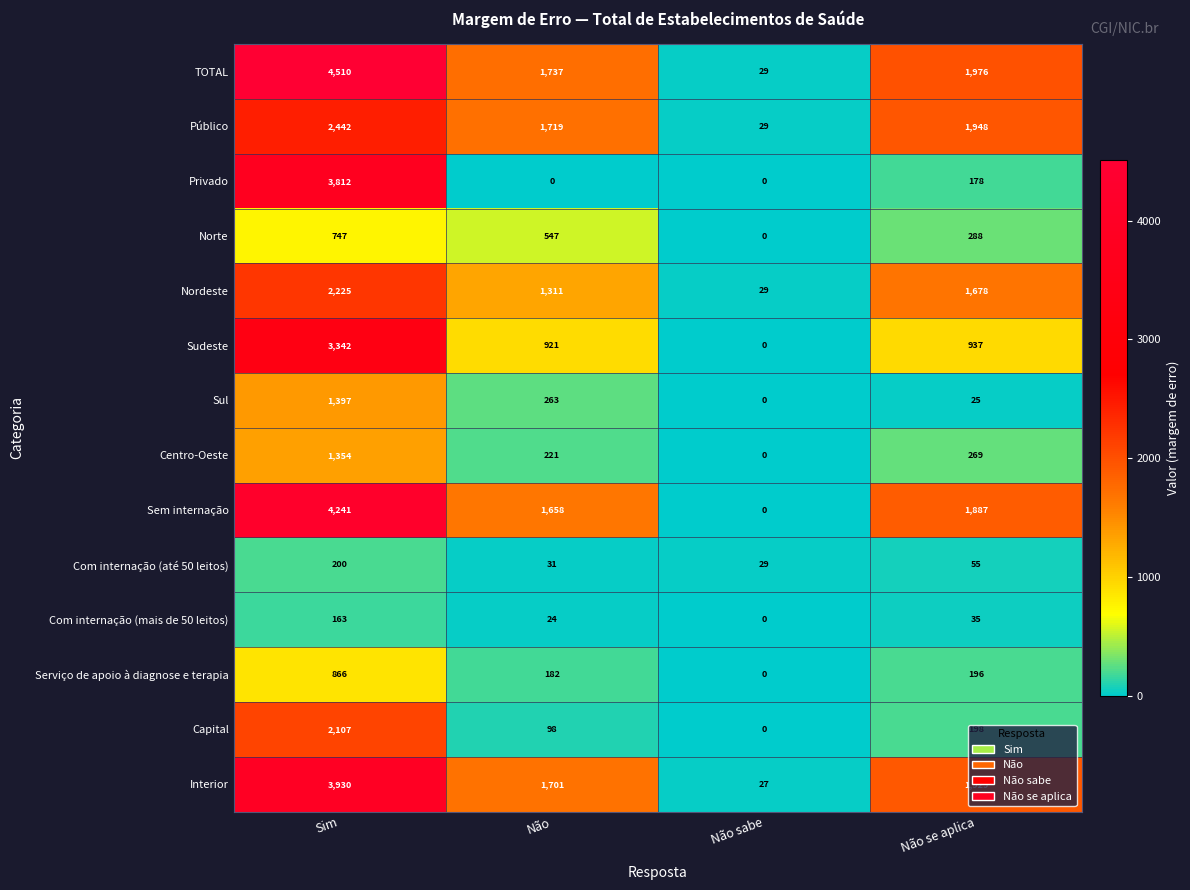

At which label does Sul reach its minimum?

Não sabe